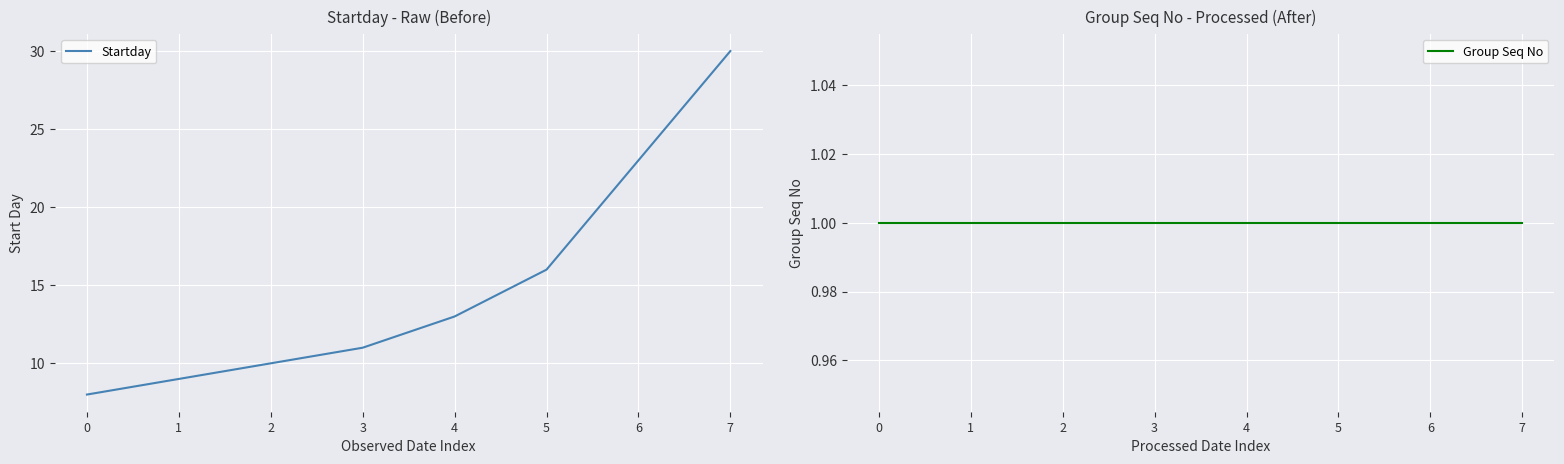

Is it true that Startday equals 13 at 1?

False